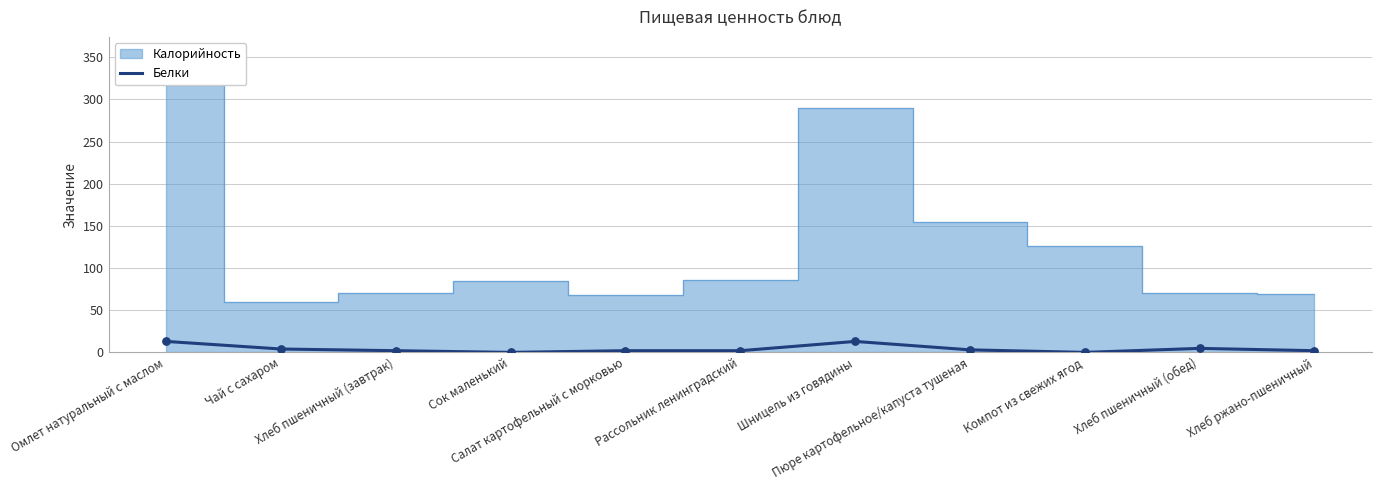

What is the change in value from Сок маленький to Рассольник ленинградский?

+2.0